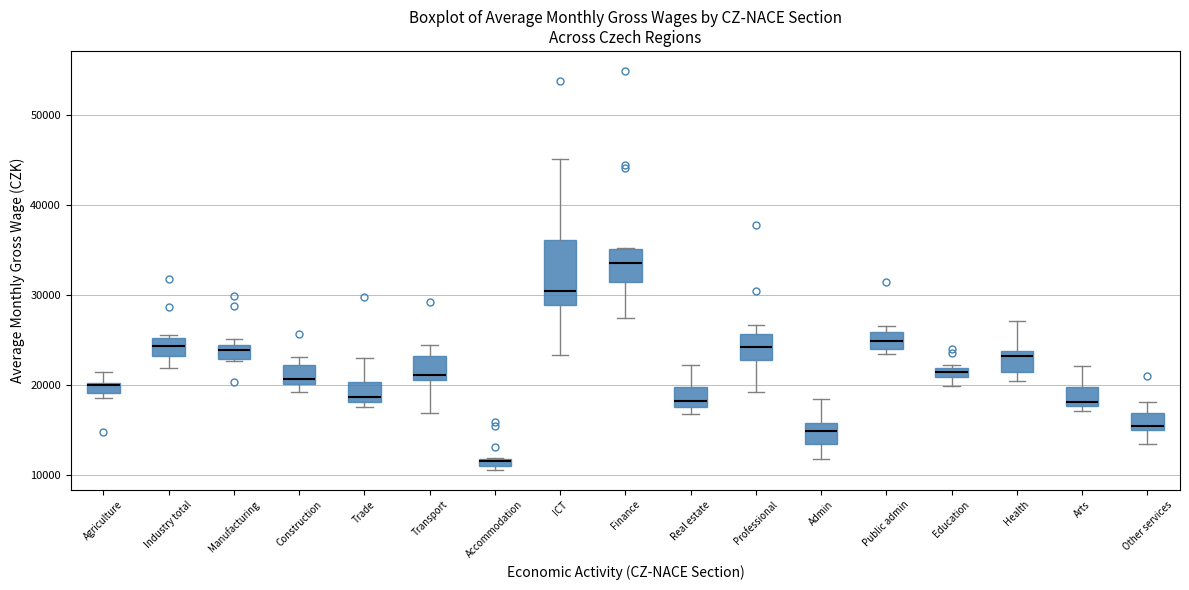

Which box has the highest median line?

Finance